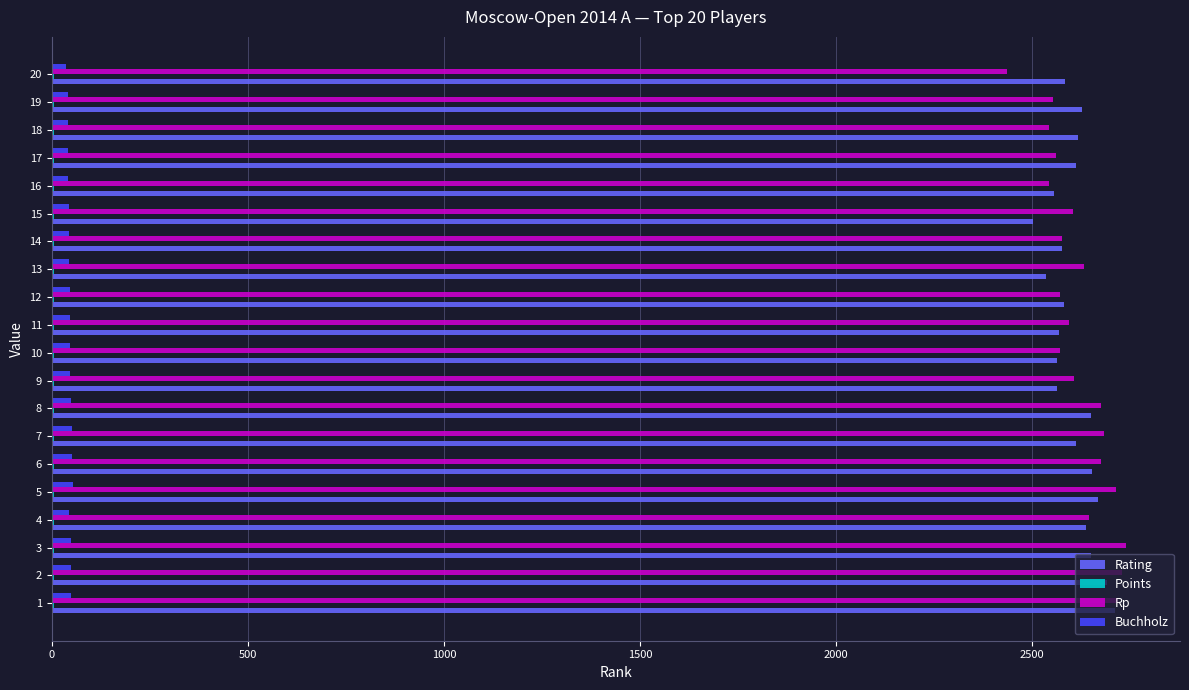

What is the highest value of the Rp series?

2740.0